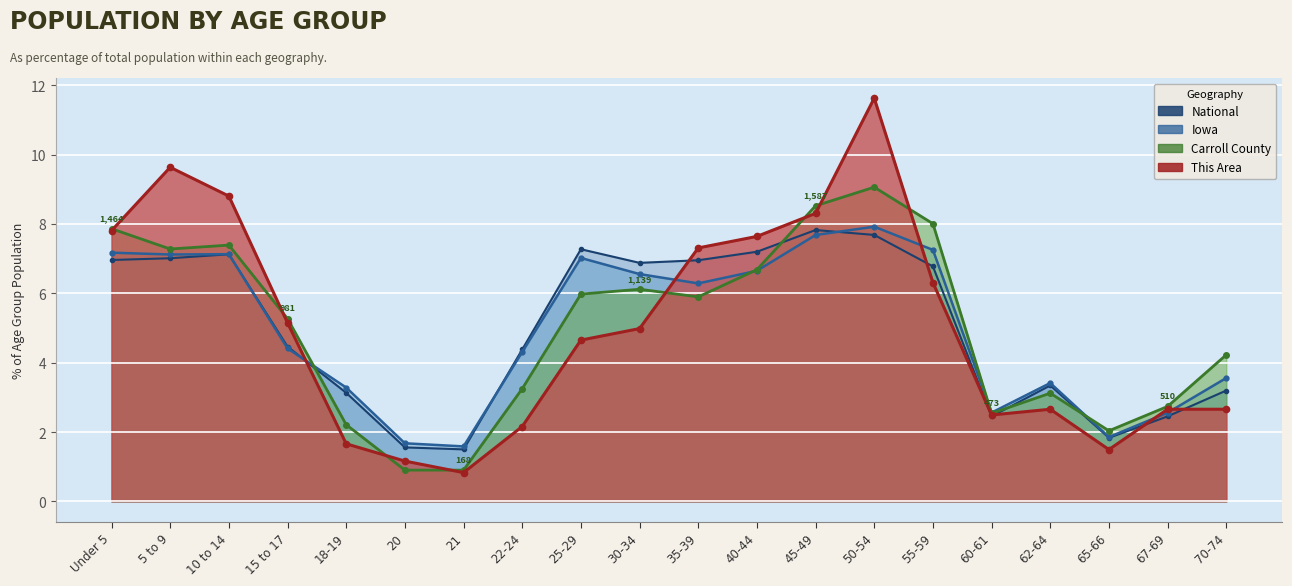

At which category is the sum across all series the highest?

50-54